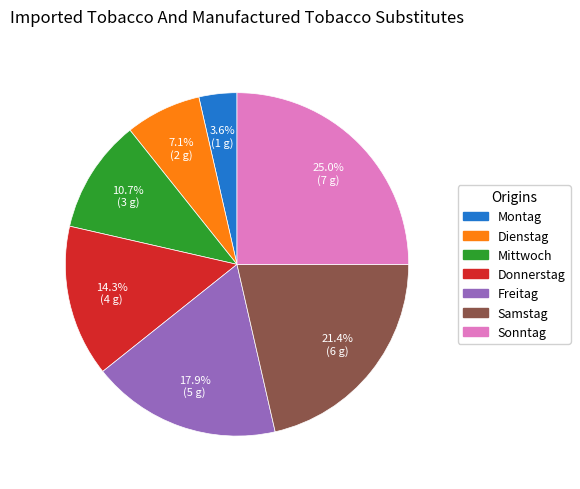

Does any single category account for the majority?

No